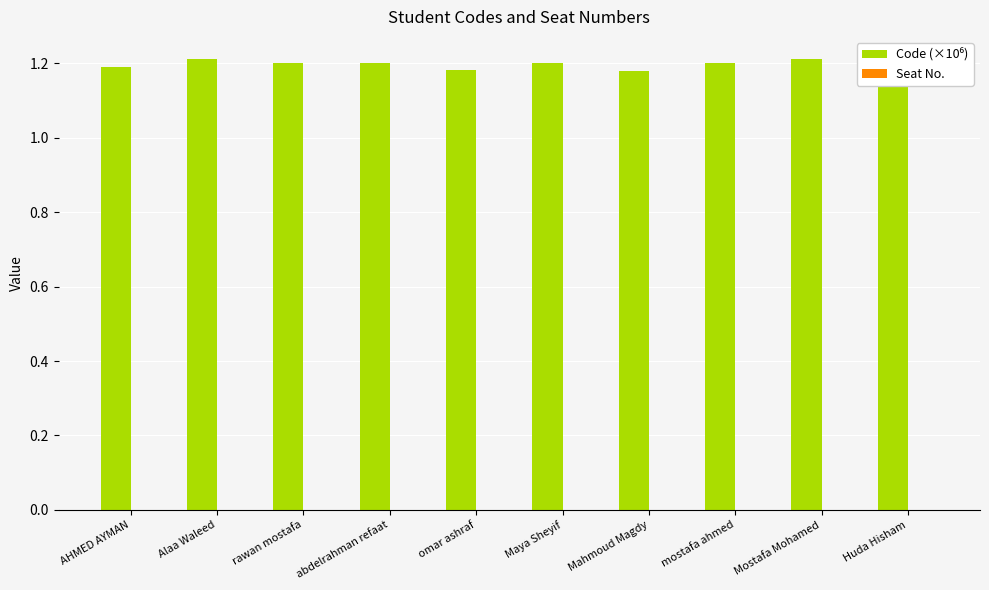

The value at Maya Sheyif is 1.2. True or false?

True